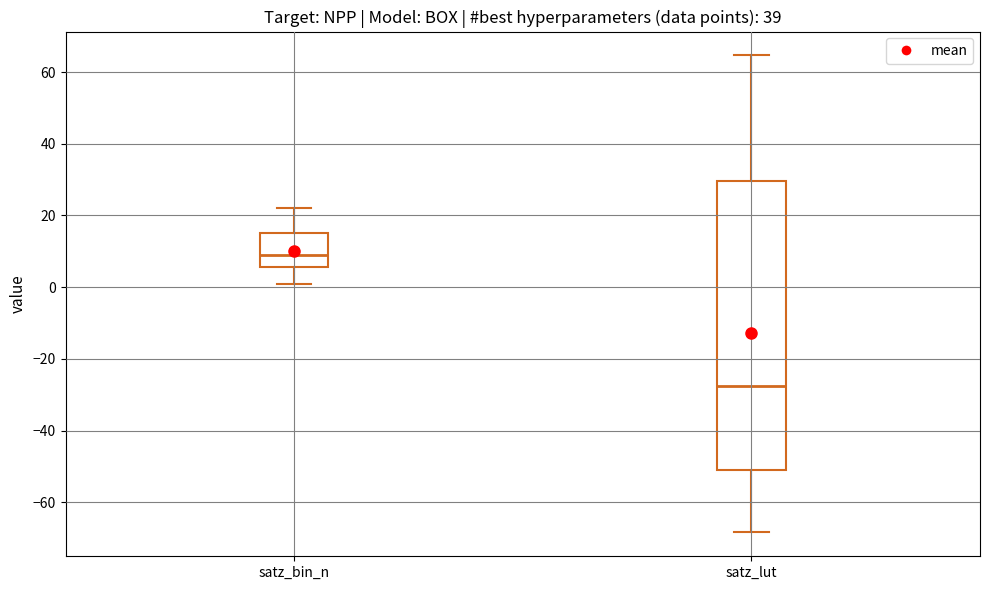

Reading left to right, read every box against the y-axis: the position of its median line, the range the box covers, and the ends of its whiskers. The values are not printed on the chart, so give them approximately, as read against the axis.

satz_bin_n: median 10, box 6 to 16, whiskers 2 to 22
satz_lut: median -28, box -52 to 30, whiskers -68 to 64